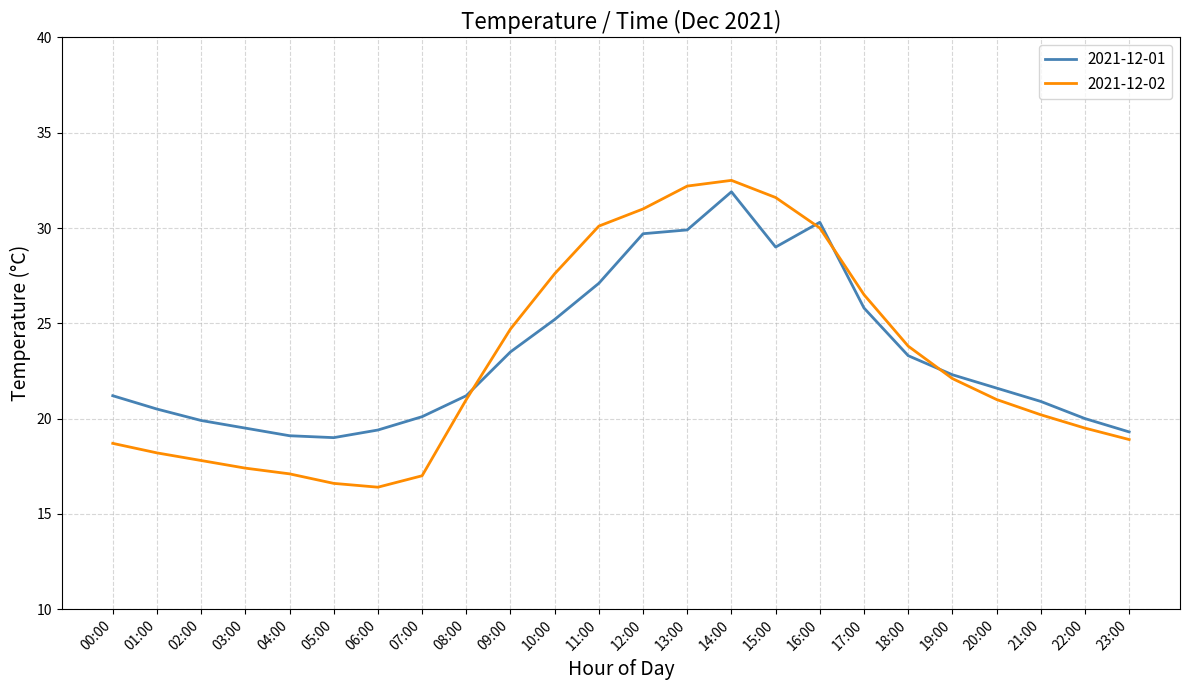

At 06:00, list the series in order from largest to smallest.

2021-12-01, 2021-12-02